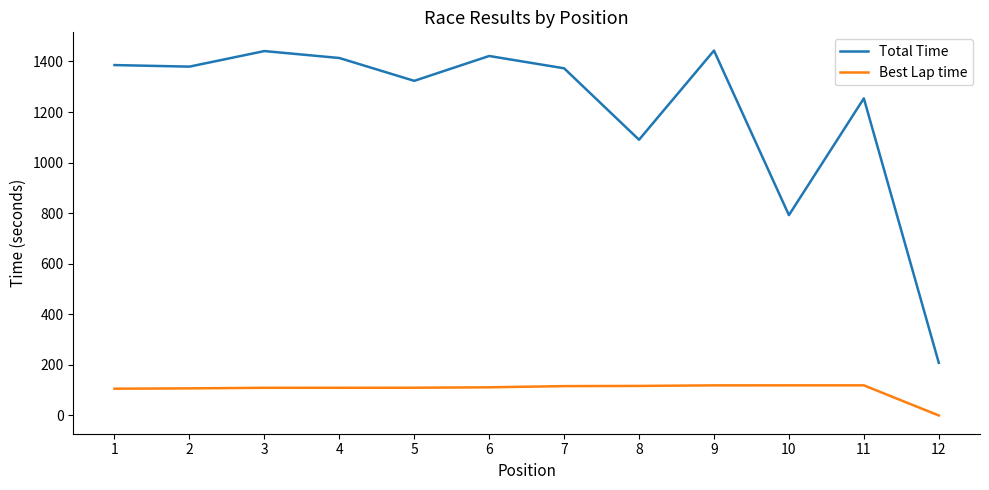

Which series has the largest total across all categories?

Total Time